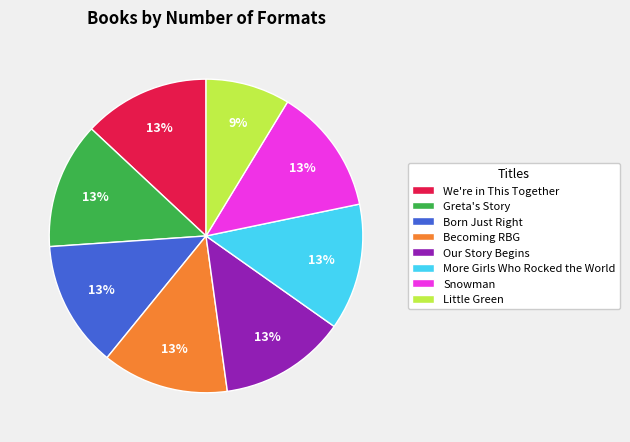

Count the number of slices in the pie.

8